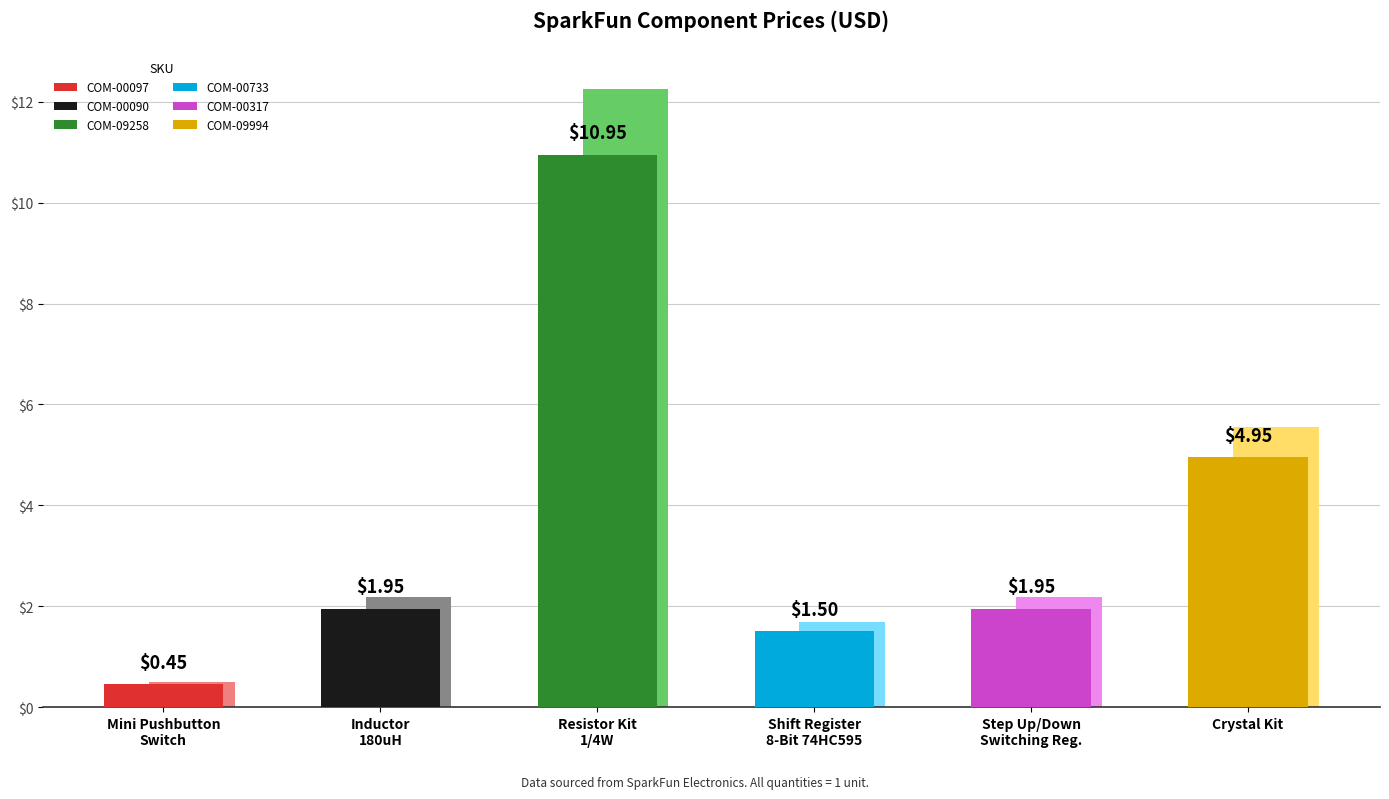

What is the label of the 3rd bar from the left?

COM-09258